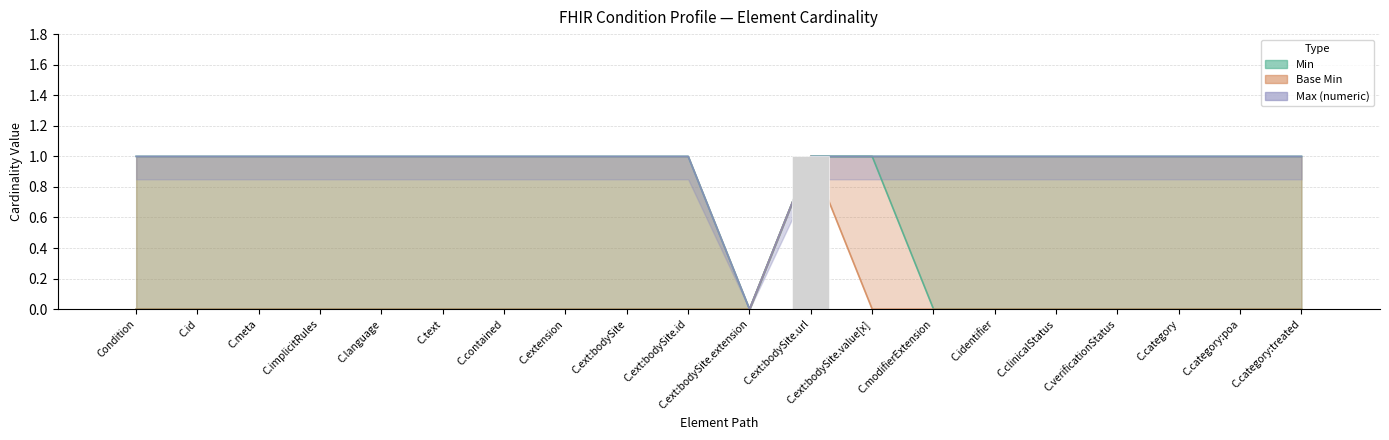

At which category is the sum across all series the highest?

C.ext:bodySite.url